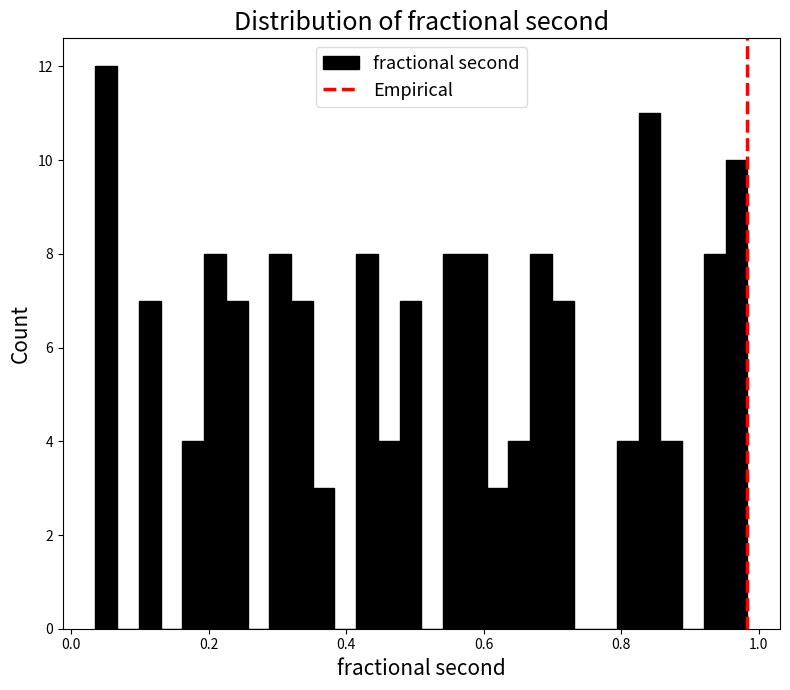

Read against the x-axis, roughly where is the centre of the tallest bar?

0.06